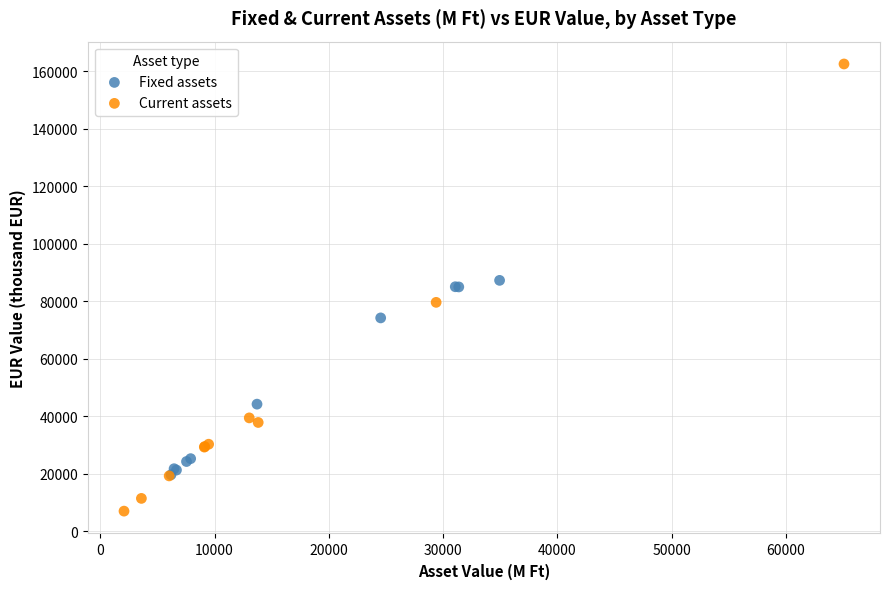

Which series contains the highest Y value?

Current assets